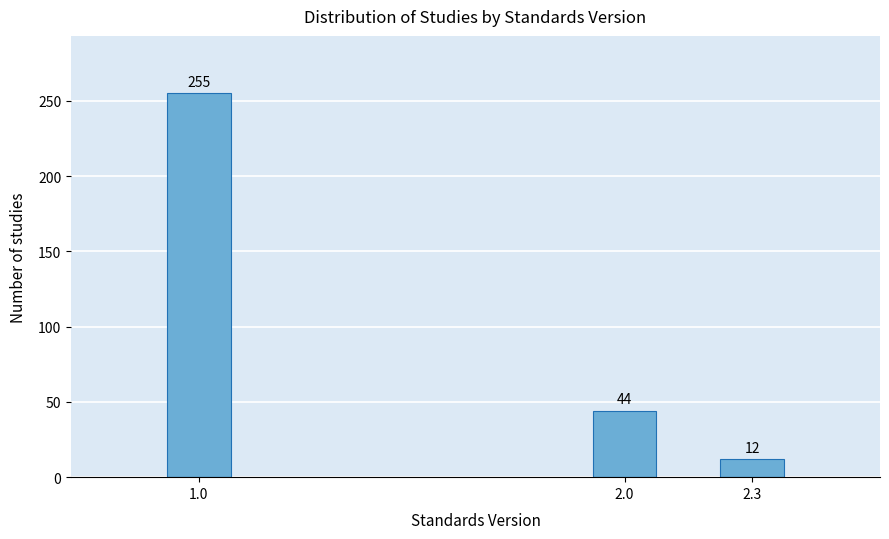

Reading right to left, extract all data points from this chart.

2.3=12	2.0=44	1.0=255